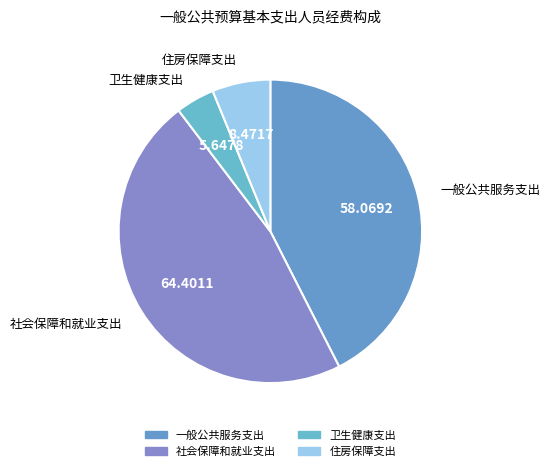

What percentage is NOT represented by 社会保障和就业支出?

52.9%